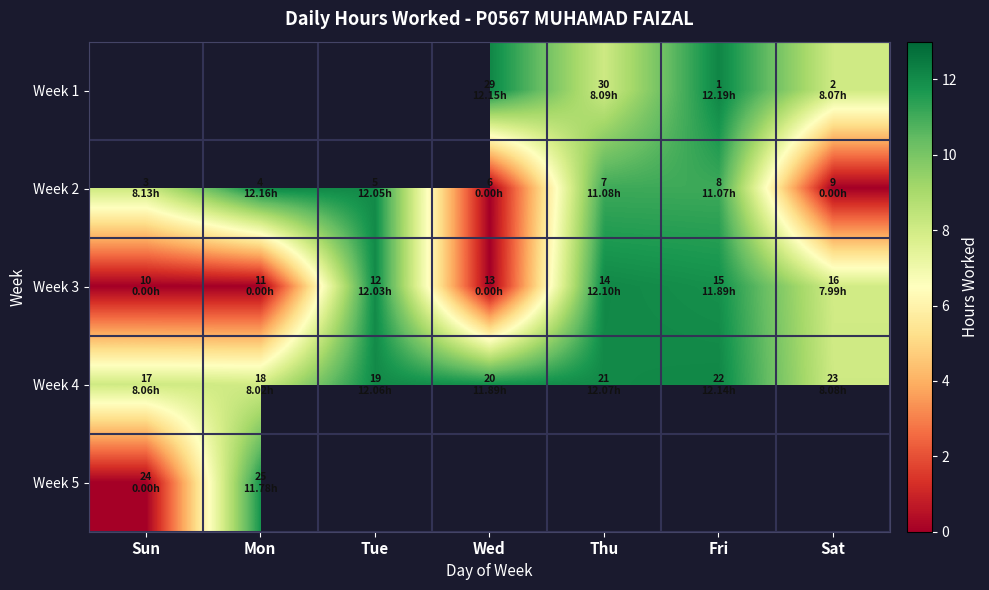

Is the value of Week 1 at Tue greater than the value of Week 4 at Sat?

No